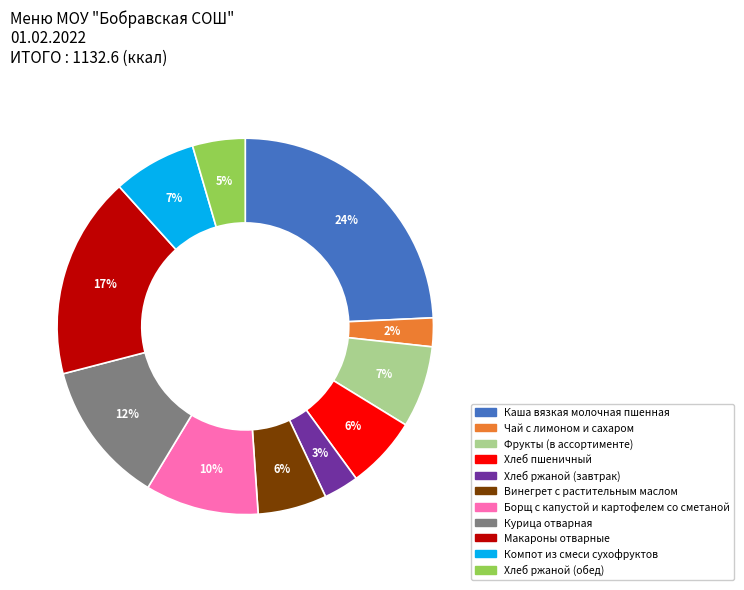

Combined, do Хлеб пшеничный and Винегрет с растительным маслом account for over 50%?

No